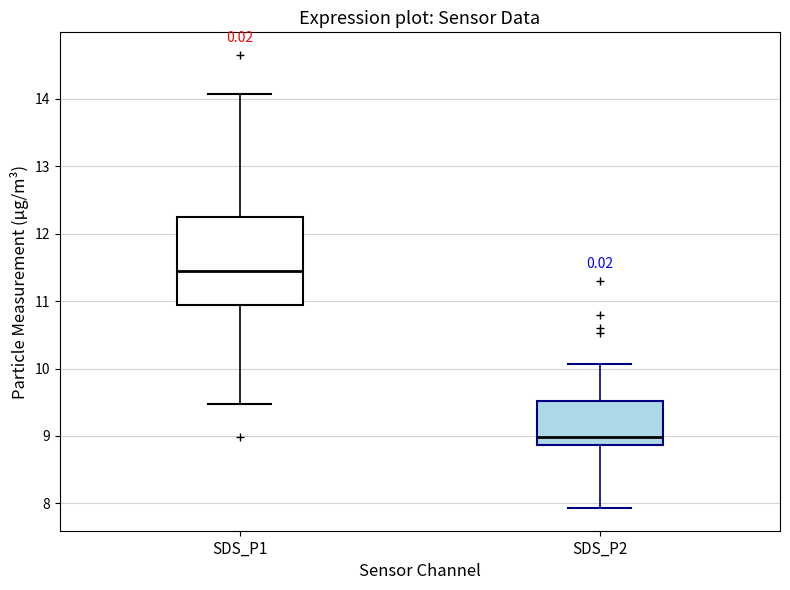

Where does the upper whisker of the box for SDS_P2 end on the y-axis? The values are not printed on the chart, so give them approximately, as read against the axis.

10.1